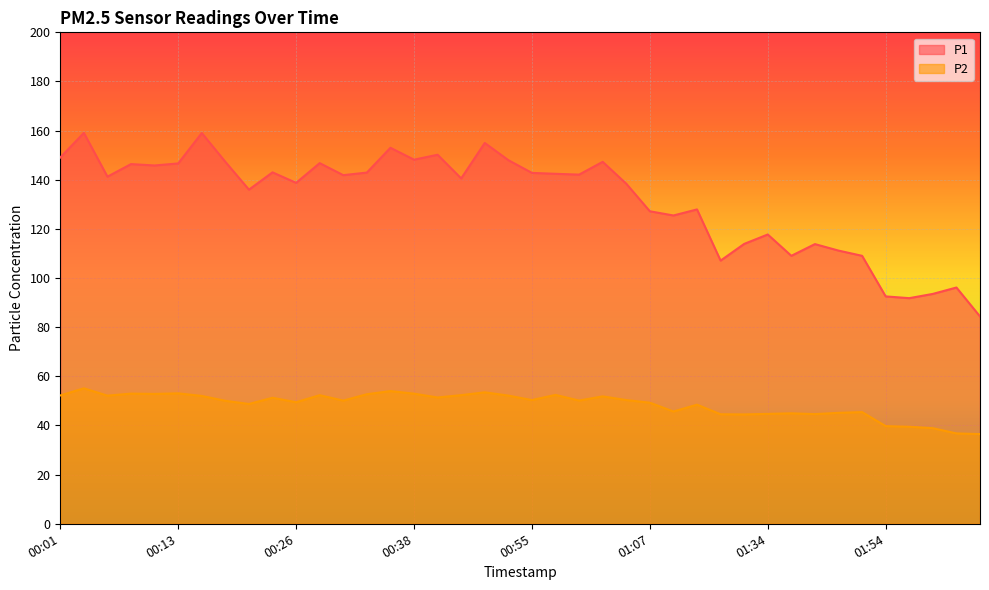

At which label does P1 reach its minimum?

02:10